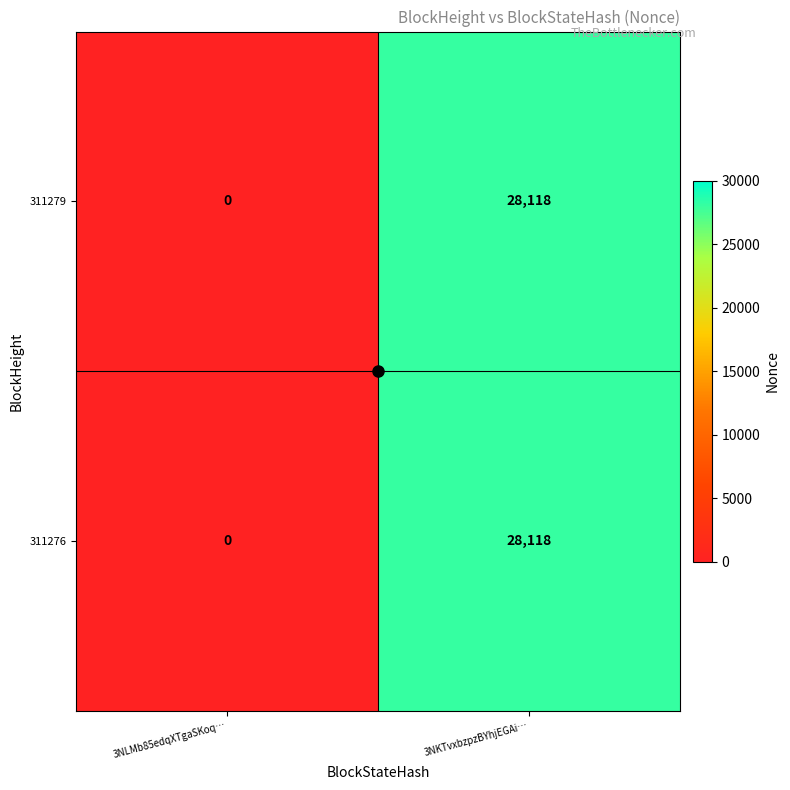

Is it true that 311276 equals 19458 at 3NLMb85edqXTgaSKoq…?

False